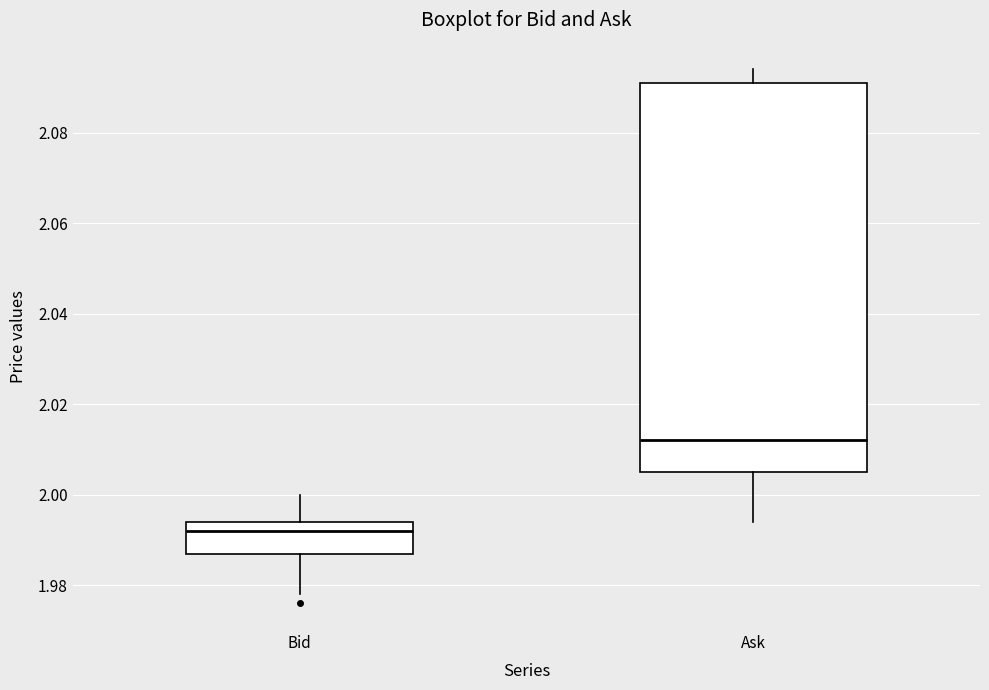

Reading left to right, transcribe this box plot: for each box, give where its median line is, the range the box spans, and where its two whiskers end, as read against the y-axis. The values are not printed on the chart, so give them approximately, as read against the axis.

Bid: median 1.992, box 1.988 to 1.994, whiskers 1.978 to 2.000
Ask: median 2.012, box 2.006 to 2.092, whiskers 1.994 to 2.094